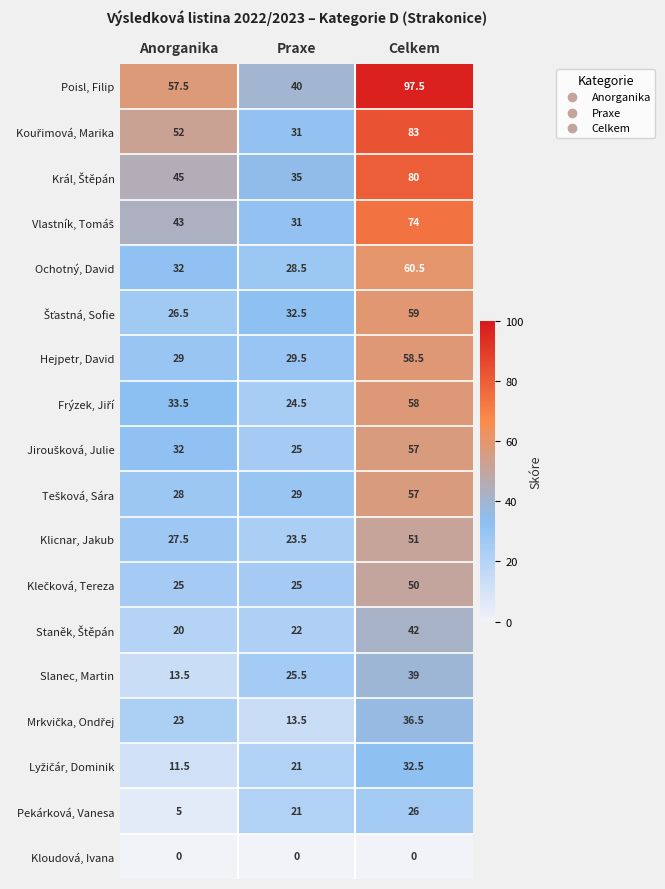

Count the number of categories in the chart.

3